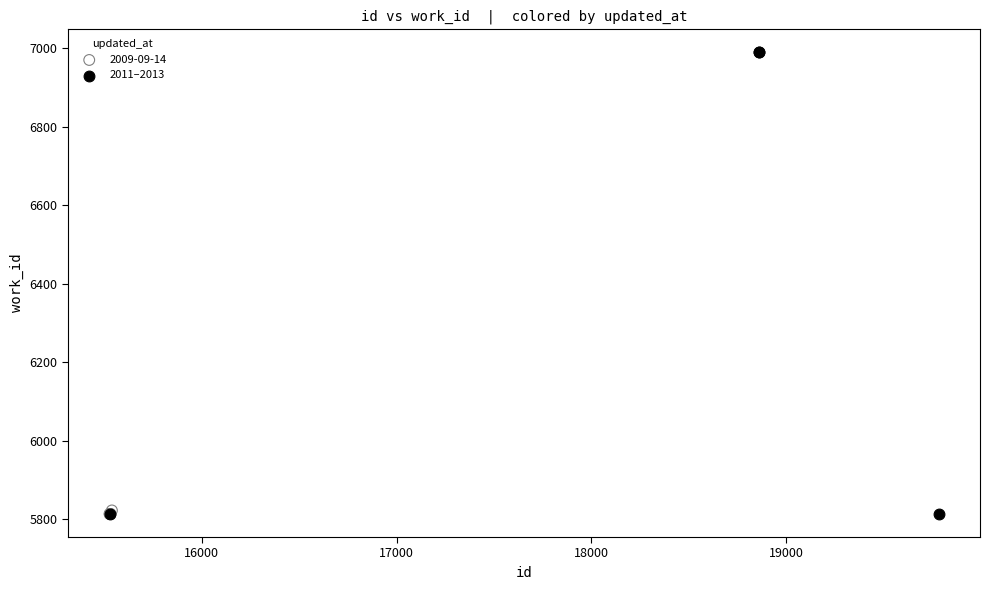

Which series reaches the maximum Y coordinate?

2011–2013